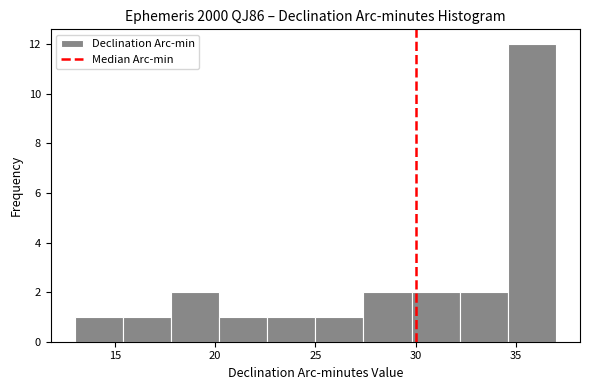

Reading left to right, transcribe this chart: for each bar, give the range it covers on the x-axis and its height. Neither the bar edges nor the heights are printed on the chart, so give them approximately, as read against the axes.

13.0 to 15.4: 1
15.4 to 17.8: 1
17.8 to 20.2: 2
20.2 to 22.6: 1
22.6 to 25.0: 1
25.0 to 27.4: 1
27.4 to 29.8: 2
29.8 to 32.2: 2
32.2 to 34.6: 2
34.6 to 37.0: 12